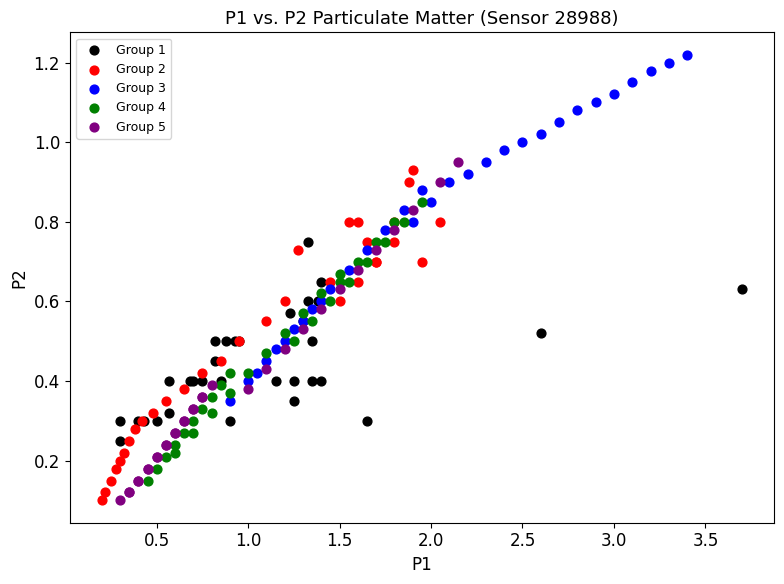

Which series has the widest spread of Y values?

Group 3